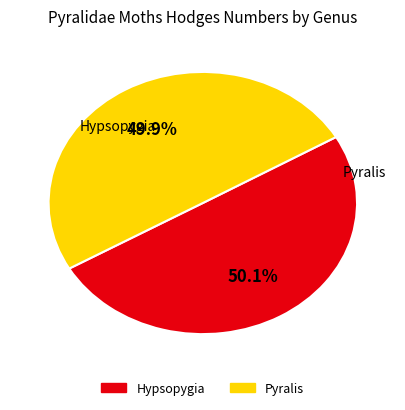

What percentage is the Hypsopygia slice, to the nearest percent?

50%